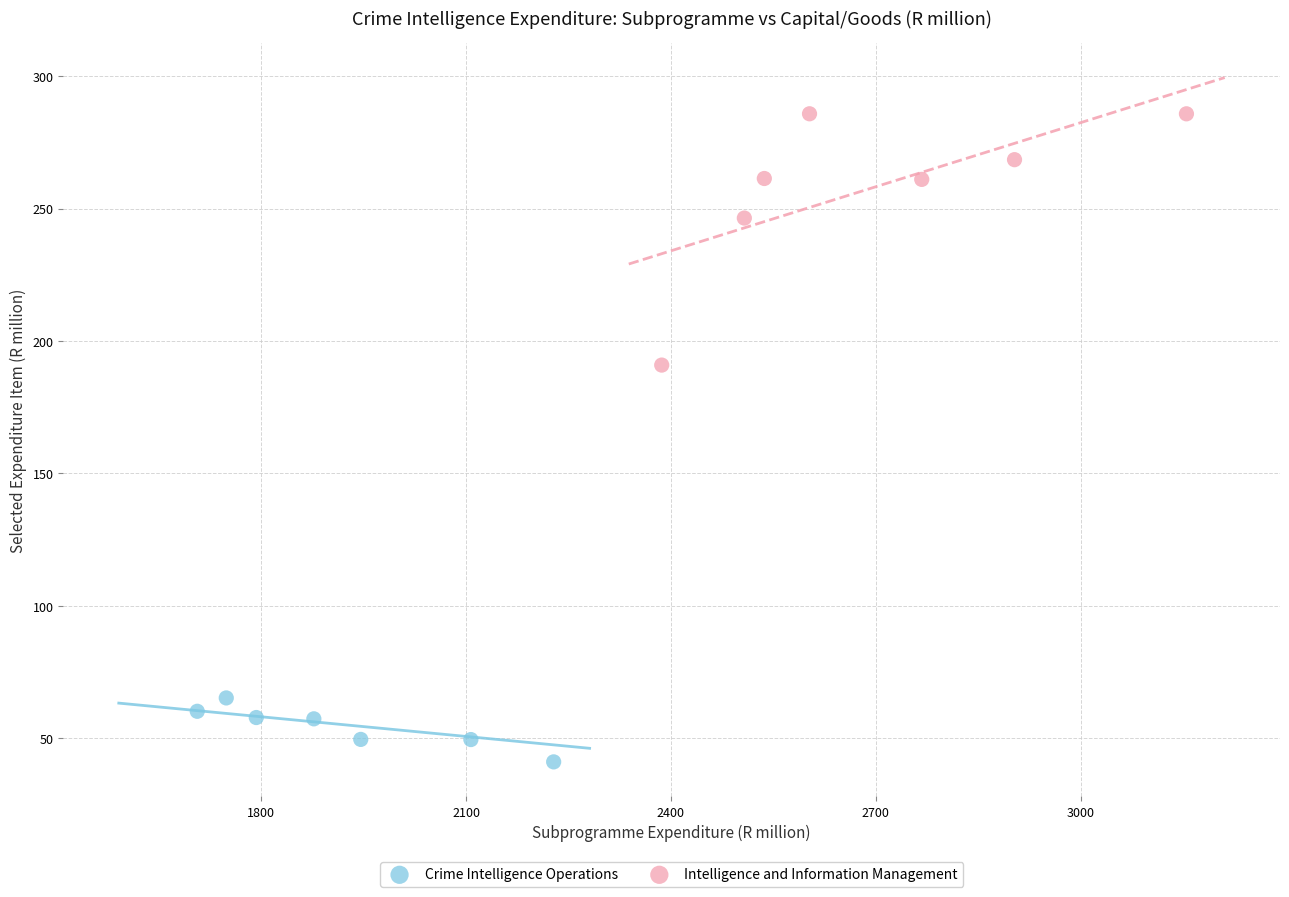

Which series reaches the minimum Y coordinate?

Crime Intelligence Operations